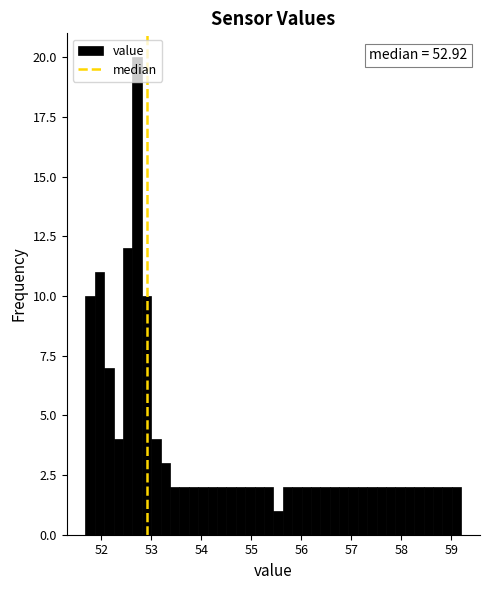

Around what value on the x-axis is the tallest bar? Give the approximate position of its centre, as read against the axis.

52.7